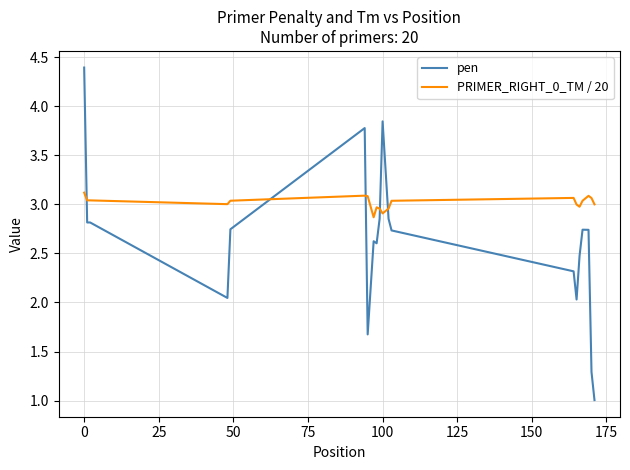

Which series has the largest total across all categories?

PRIMER_RIGHT_0_TM / 20